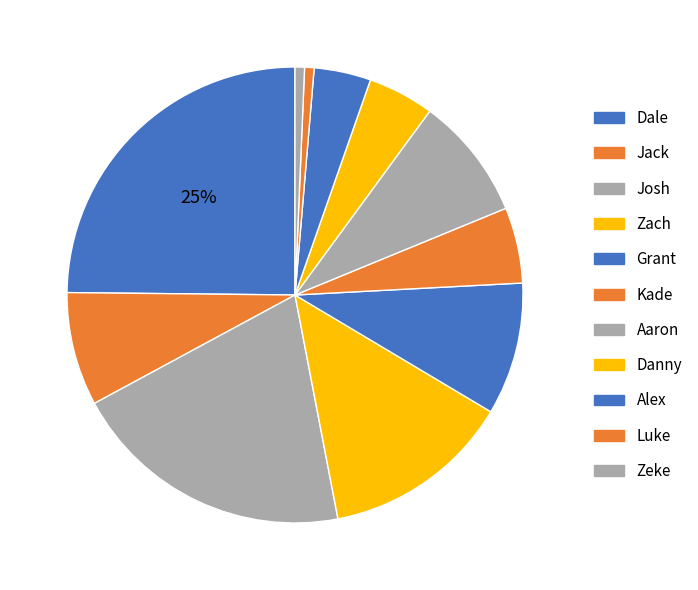

Which slice is the largest?

Dale